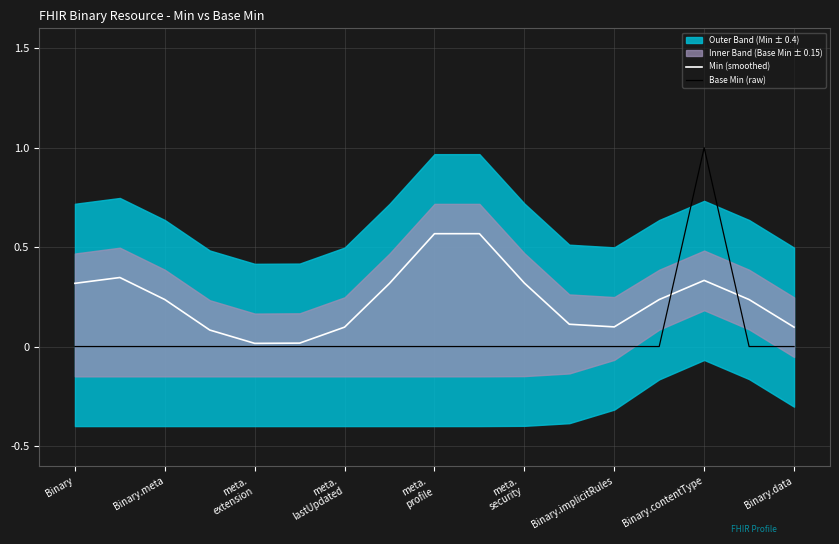

Count the number of categories in the chart.

17